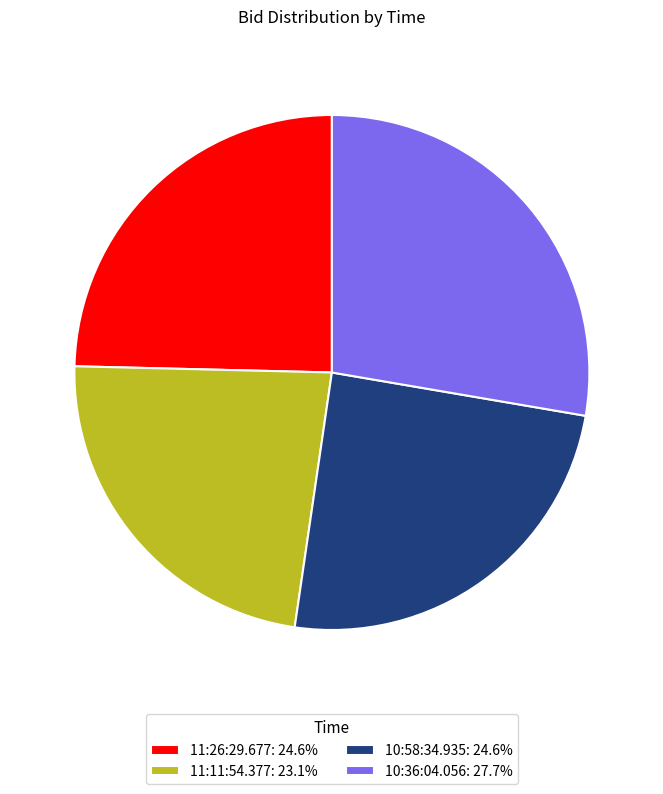

Does 10:58:34.935 represent more than half of the total?

No